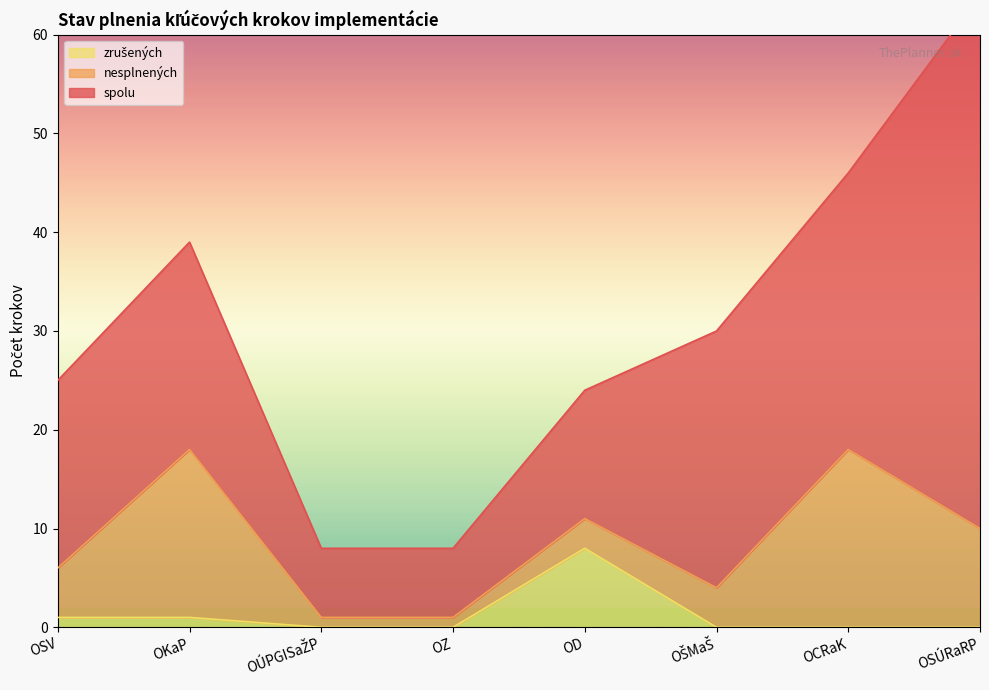

In zrušených, how many points are higher than both neighbors (excluding endpoints)?

1